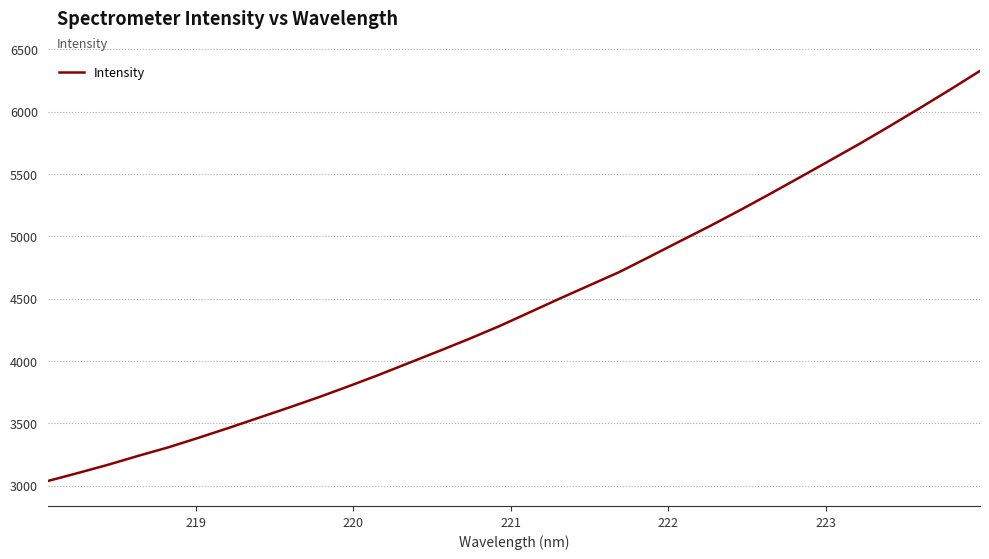

What is the smallest value displayed?

3036.8